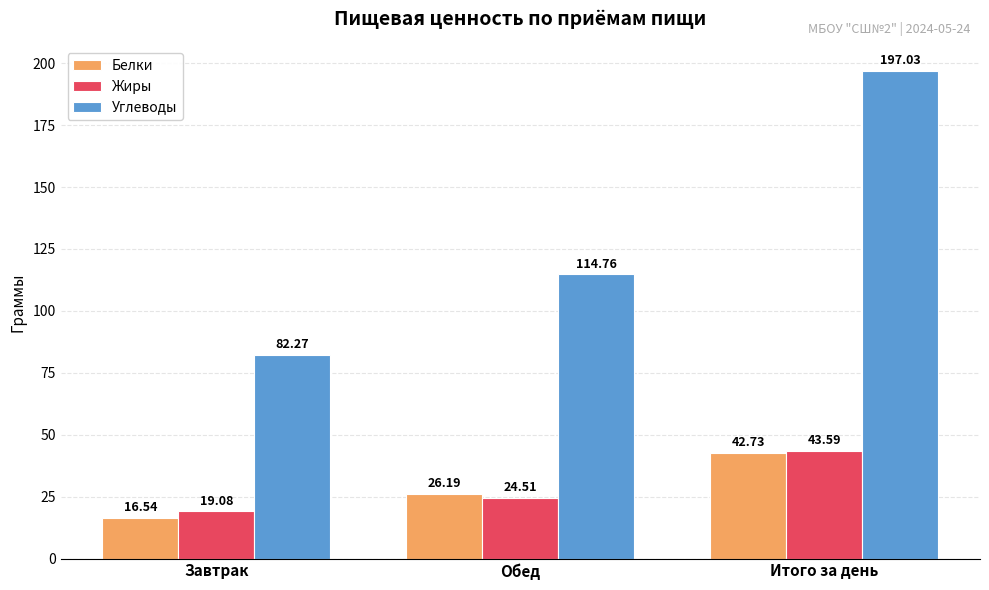

What is the value of the Жиры bar at the 1st from the left?

19.1